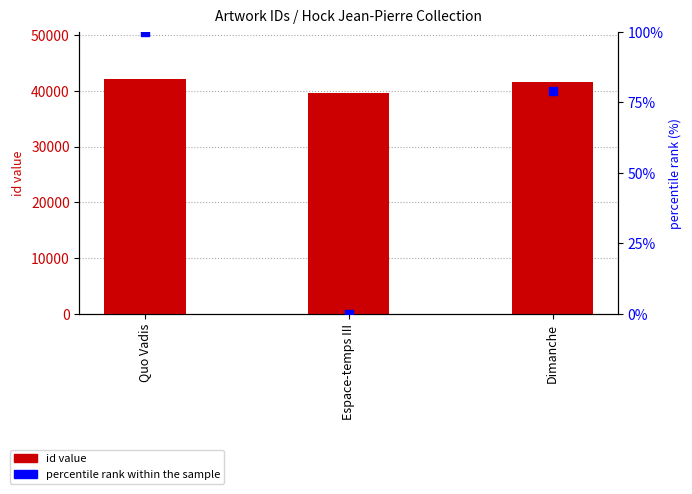

Which series has the largest total across all categories?

id value